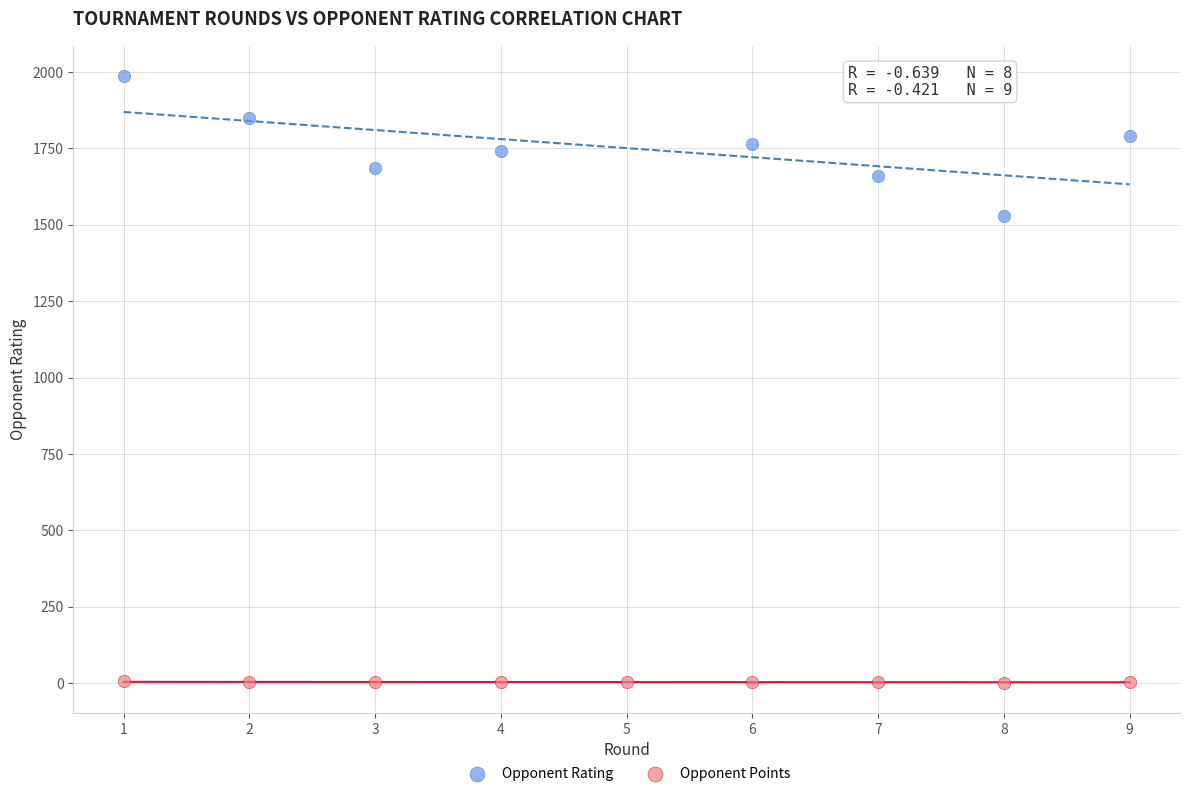

Which series contains the lowest Y value?

Opponent Points